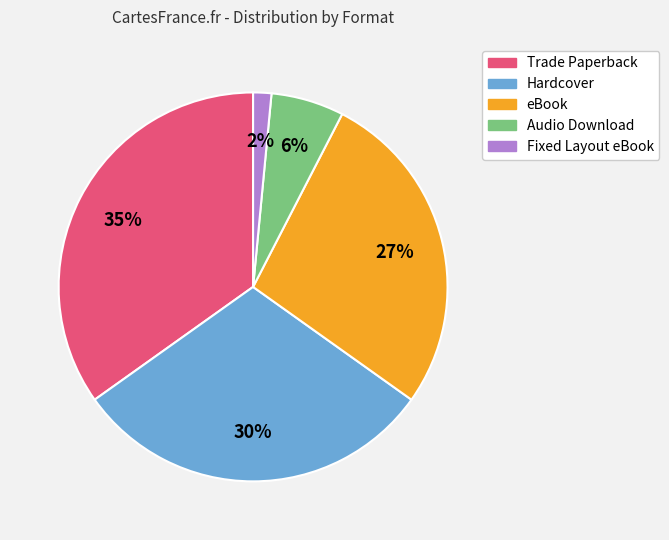

Is eBook the majority of the pie?

No